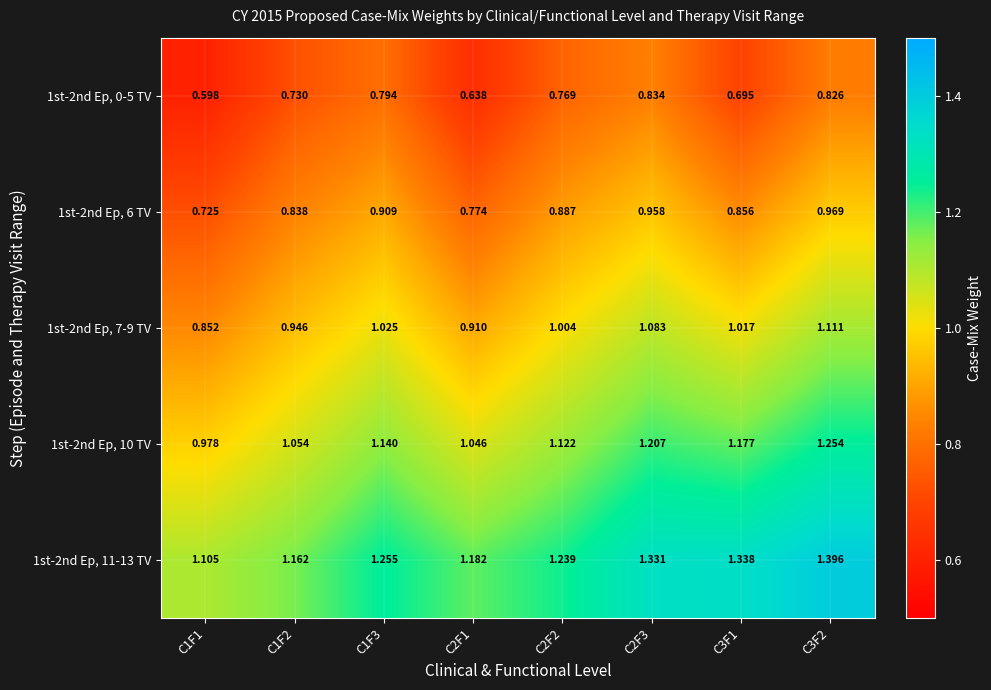

Is the value of 1st-2nd Ep, 6 TV at C2F2 greater than the value of 1st-2nd Ep, 11-13 TV at C2F3?

No